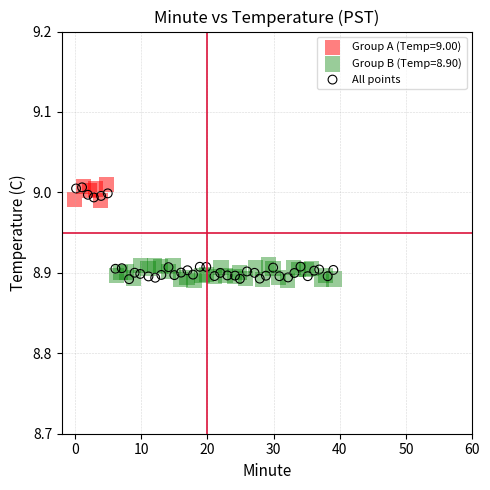

Which series has the largest Y range (max minus min)?

All points